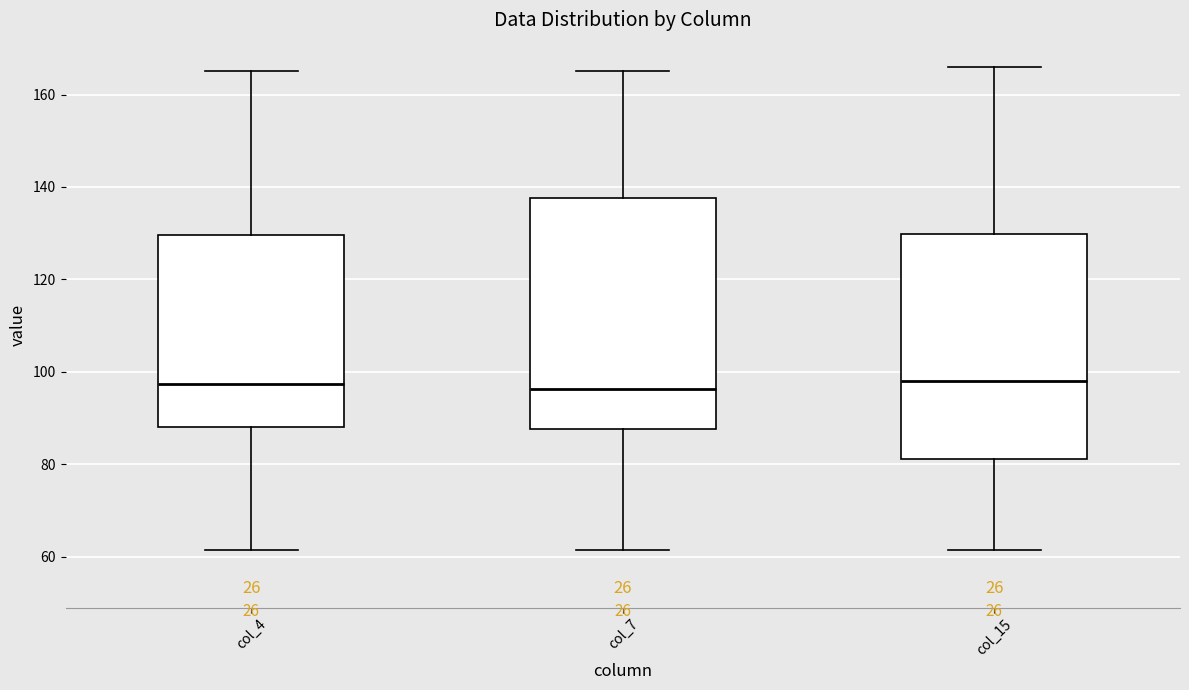

Reading left to right, read every box against the y-axis: the position of its median line, the range the box covers, and the ends of its whiskers. The values are not printed on the chart, so give them approximately, as read against the axis.

col_4: median 98, box 88 to 130, whiskers 62 to 166
col_7: median 96, box 88 to 138, whiskers 62 to 166
col_15: median 98, box 82 to 130, whiskers 62 to 166